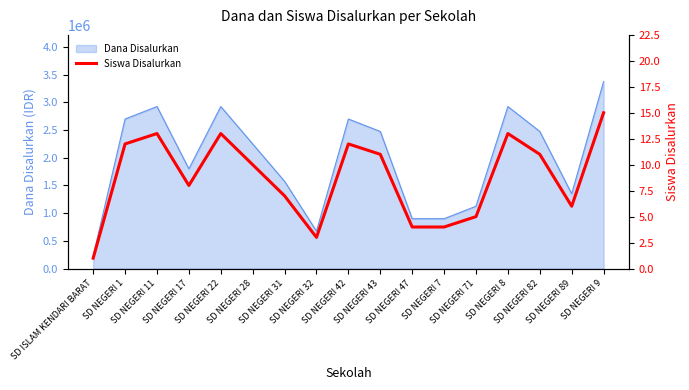

Reading left to right, list all the values displayed in this chart.

SD ISLAM KENDARI BARAT=1	SD NEGERI 1=12	SD NEGERI 11=13	SD NEGERI 17=8	SD NEGERI 22=13	SD NEGERI 28=10	SD NEGERI 31=7	SD NEGERI 32=3	SD NEGERI 42=12	SD NEGERI 43=11	SD NEGERI 47=4	SD NEGERI 7=4	SD NEGERI 71=5	SD NEGERI 8=13	SD NEGERI 82=11	SD NEGERI 89=6	SD NEGERI 9=15